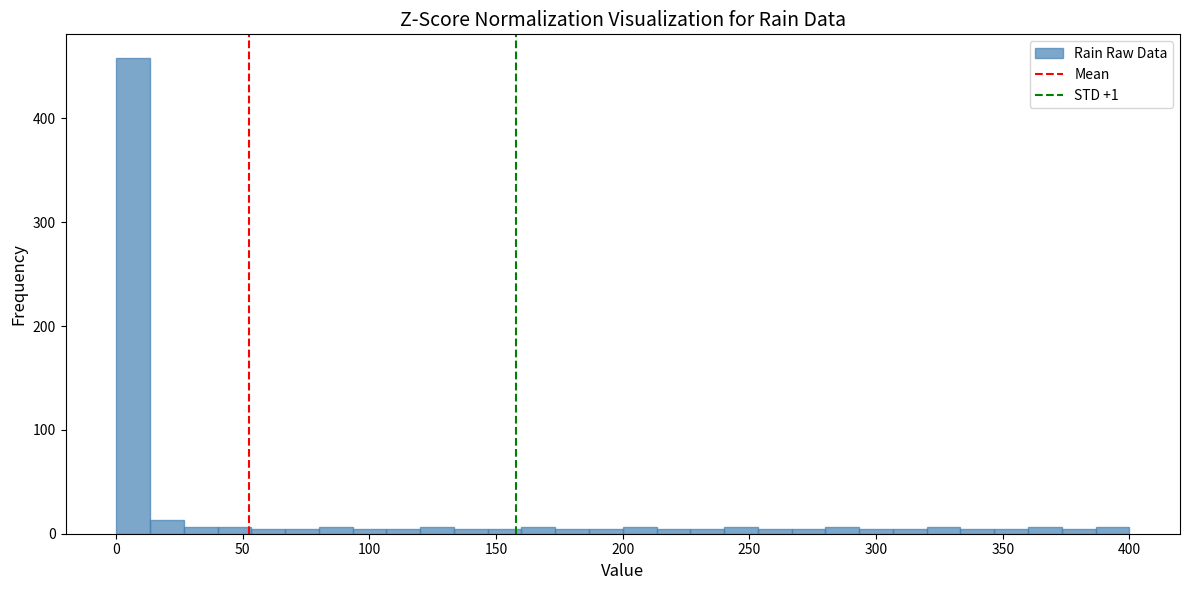

Read against the x-axis, roughly where is the centre of the tallest bar?

5